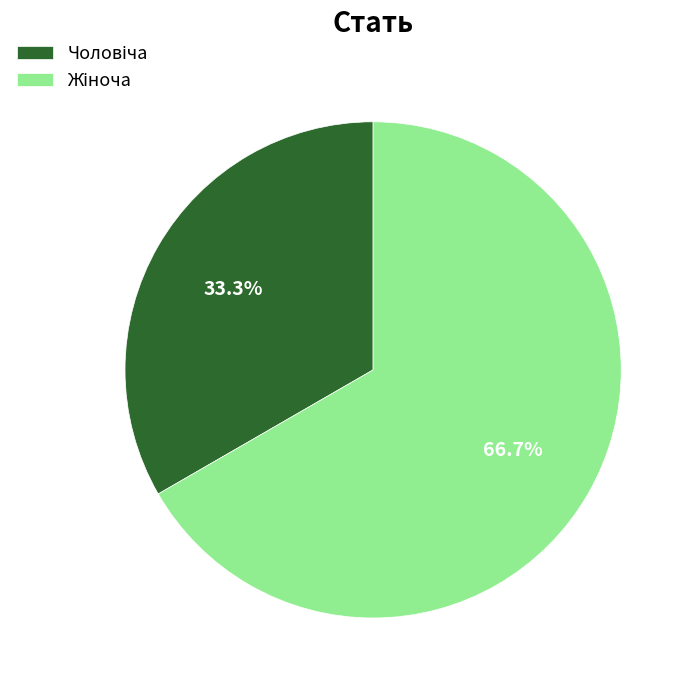

To the nearest percent, what is the average slice percentage?

50%